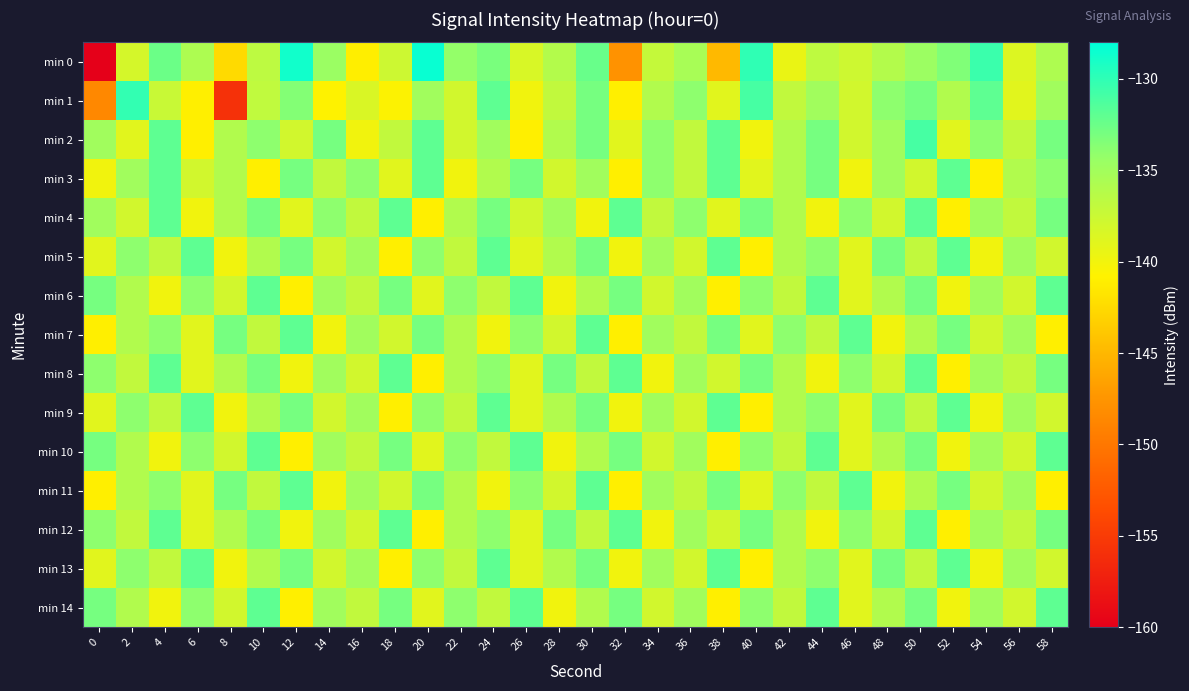

Which has a higher value, 28 or 34?

28